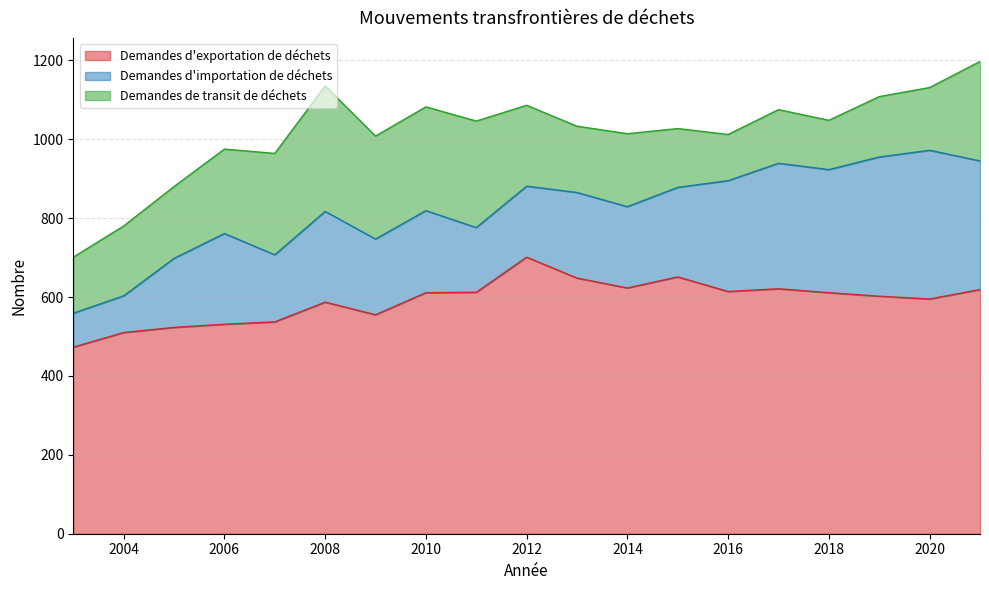

What is the average value of the Demandes d'exportation de déchets series?

591